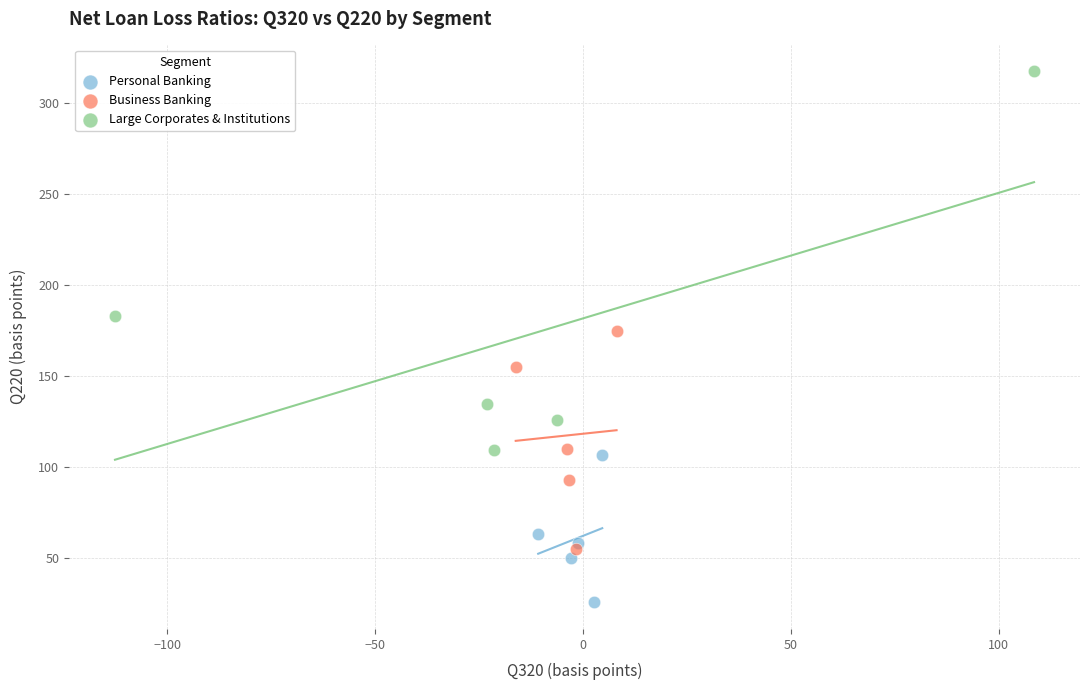

Which series contains the lowest Y value?

Personal Banking